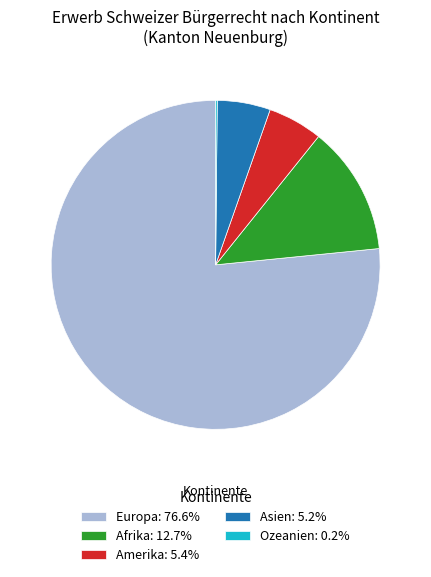

Is there any slice that represents more than half of the pie?

Yes